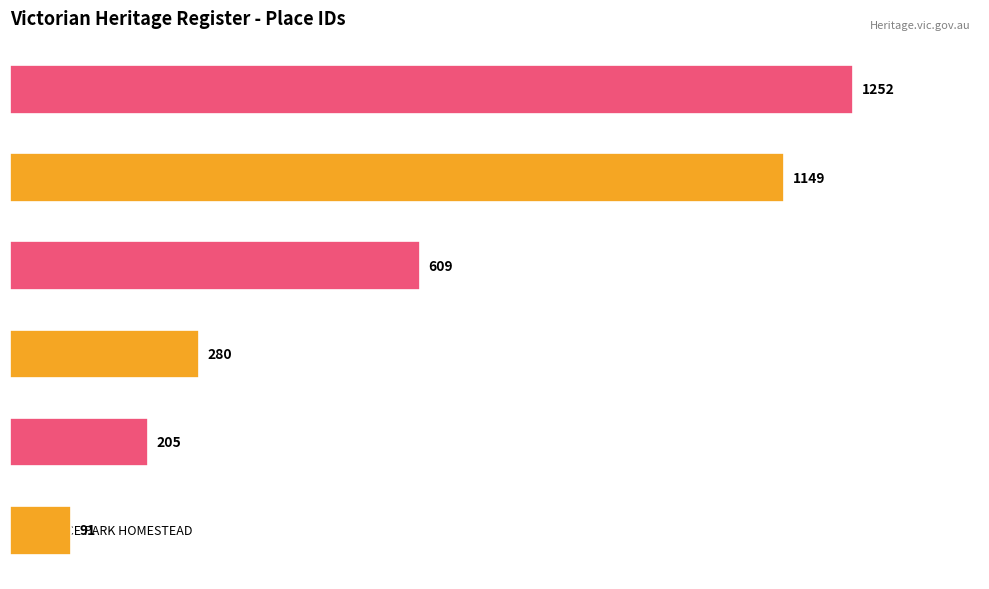

Are the bars grouped side by side (vs. stacked)?

No